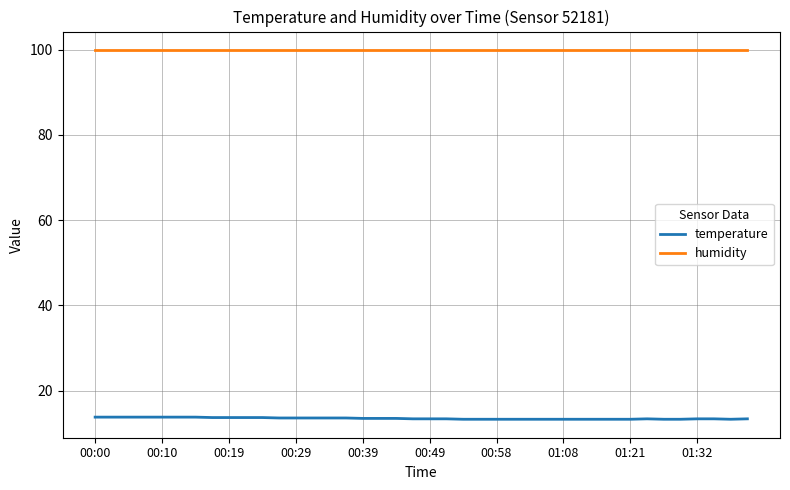

True or false: temperature and humidity cross at least once.

False